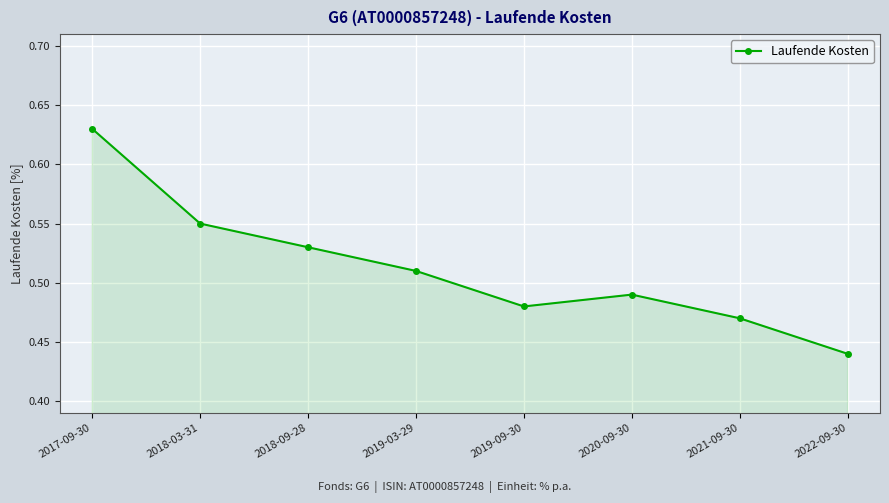

List the labels in order of value, largest first.

2017-09-30, 2018-03-31, 2018-09-28, 2019-03-29, 2020-09-30, 2019-09-30, 2021-09-30, 2022-09-30